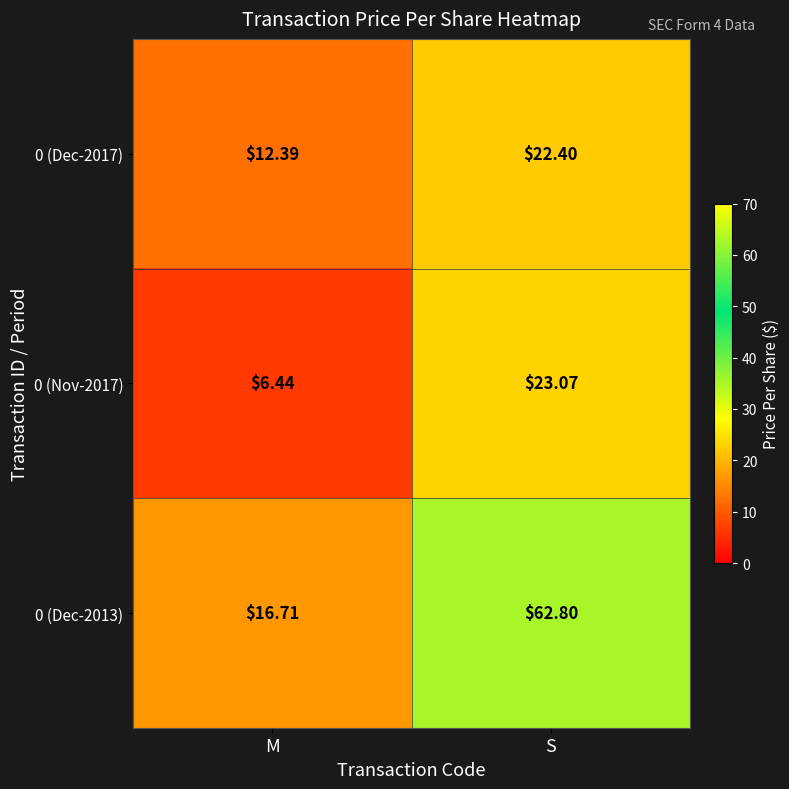

Where does the 0 (Dec-2013) series first go above 62?

S